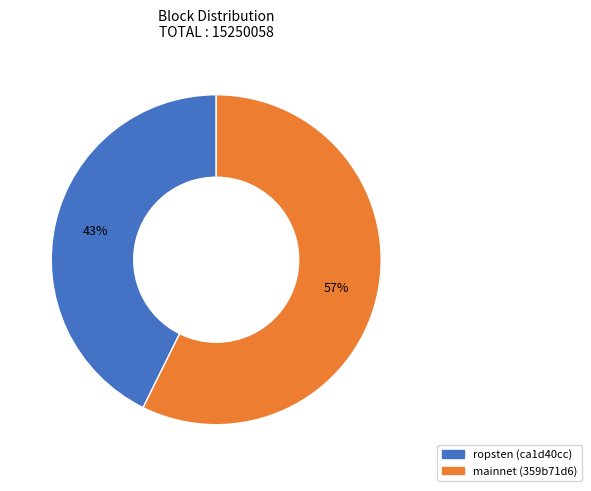

How many slices are in this pie chart?

2